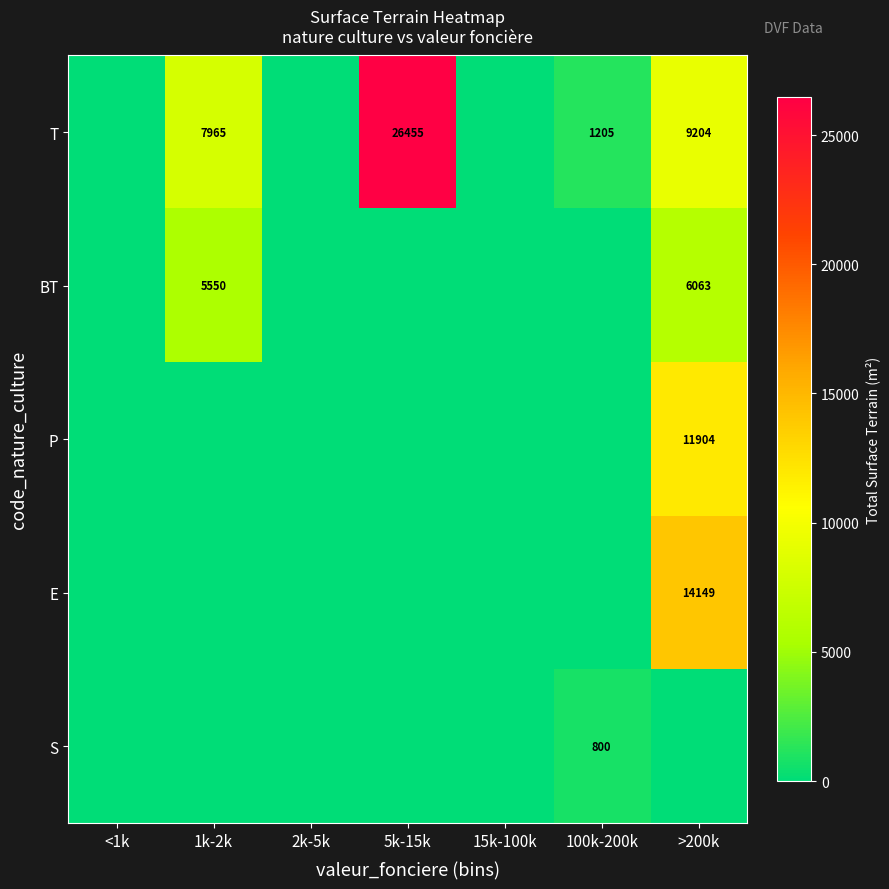

The BT series shows 9886 at >200k. True or false?

False